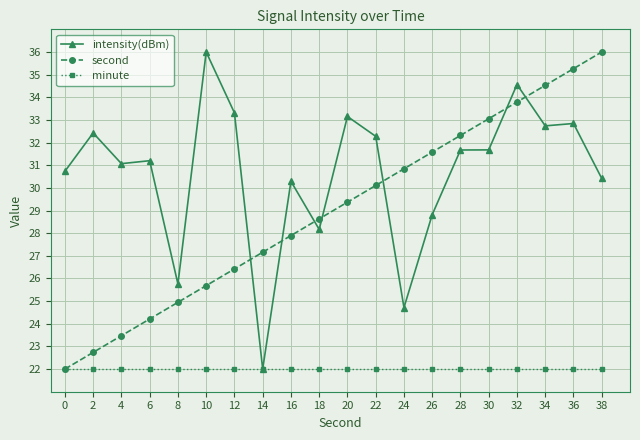

What is the difference between the maximum and minimum values in the second series?

14.0